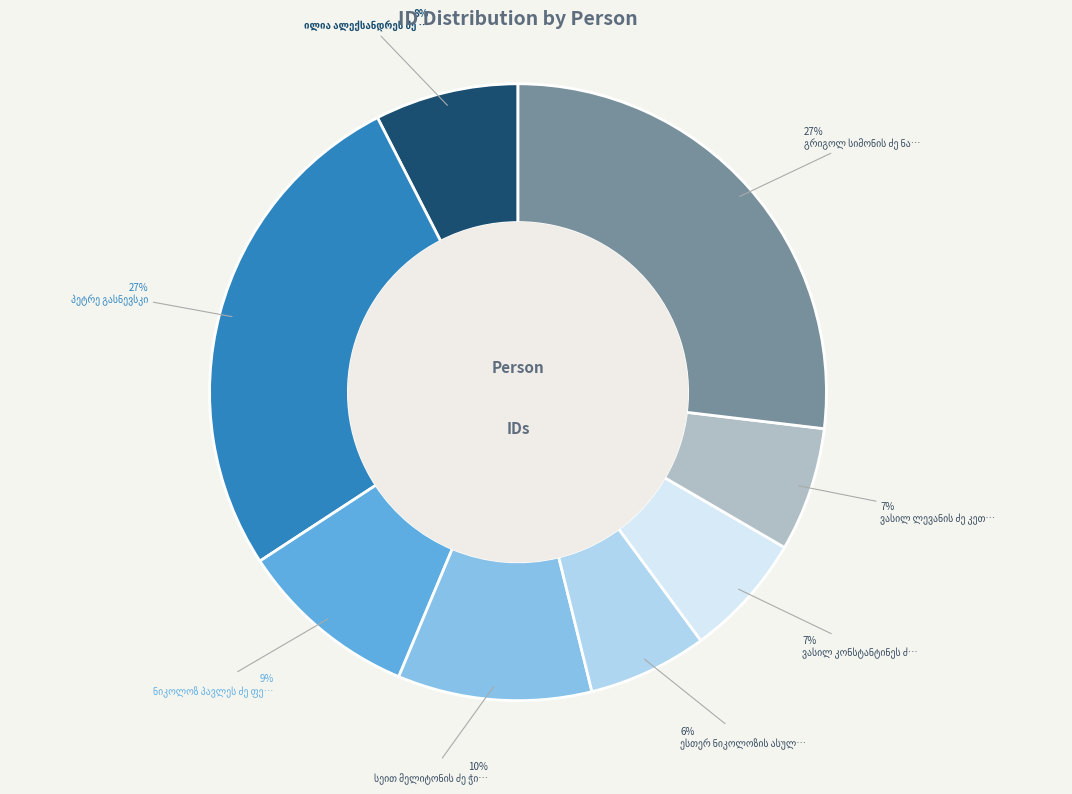

Count the number of slices in the pie.

8